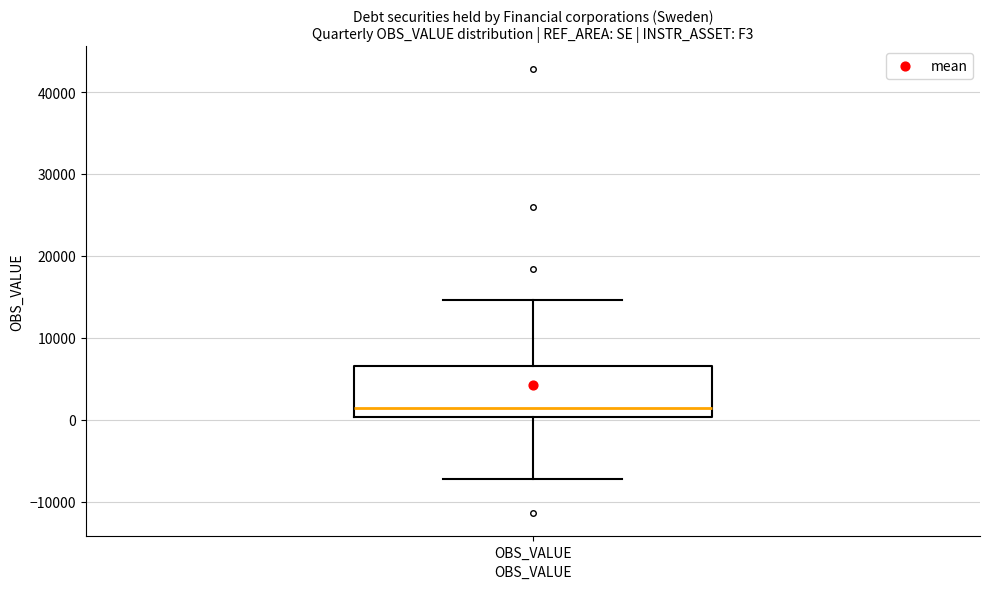

Read this box plot against the y-axis: the position of the median line, the range covered by the box, and the ends of both whiskers. The values are not printed on the chart, so give them approximately, as read against the axis.

median 1000, box 0 to 7000, whiskers -7000 to 15000